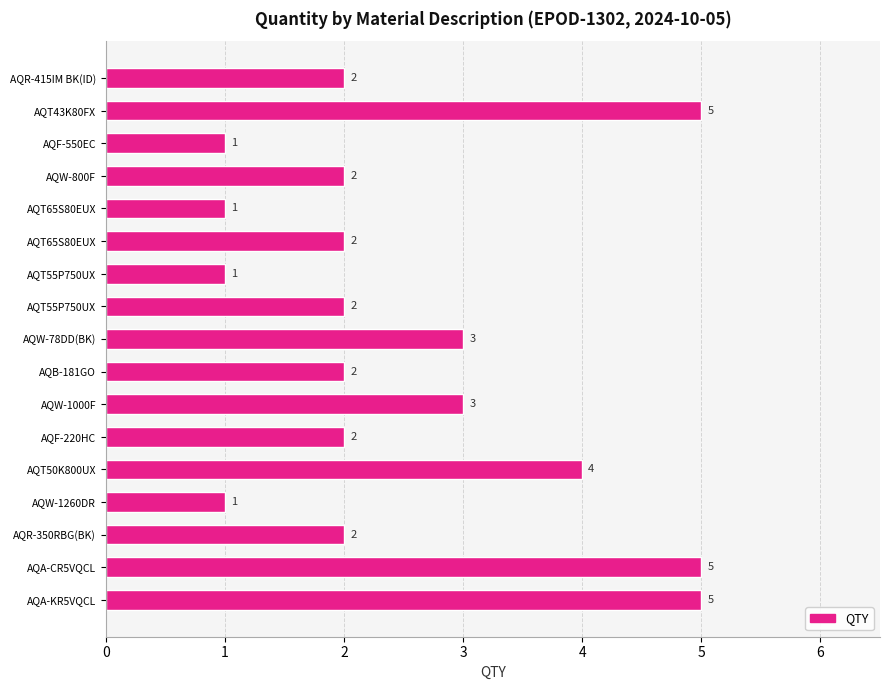

How many data points does each series have?

17